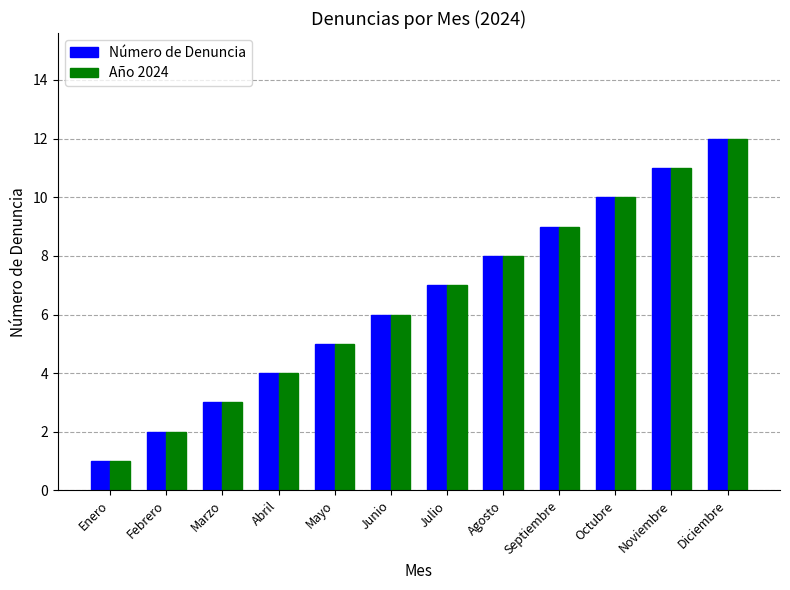

What is the difference between the maximum and second lowest values in the Número de Denuncia series?

10